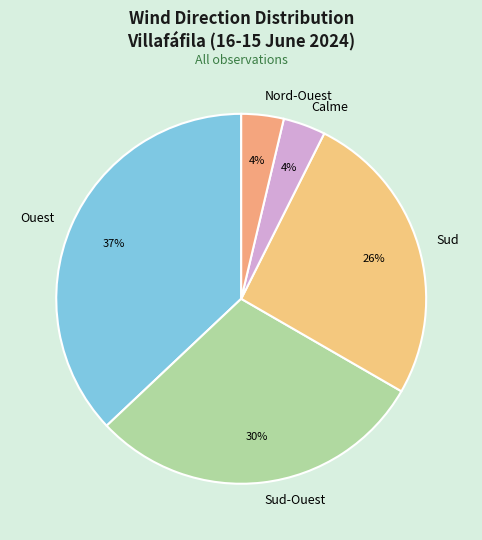

Between Ouest and Sud-Ouest, which is larger?

Ouest